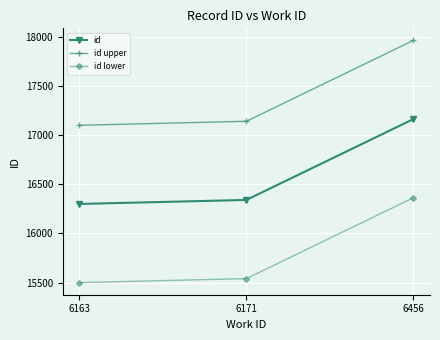

The value of id lower at 6171 is 15540.0. True or false?

True